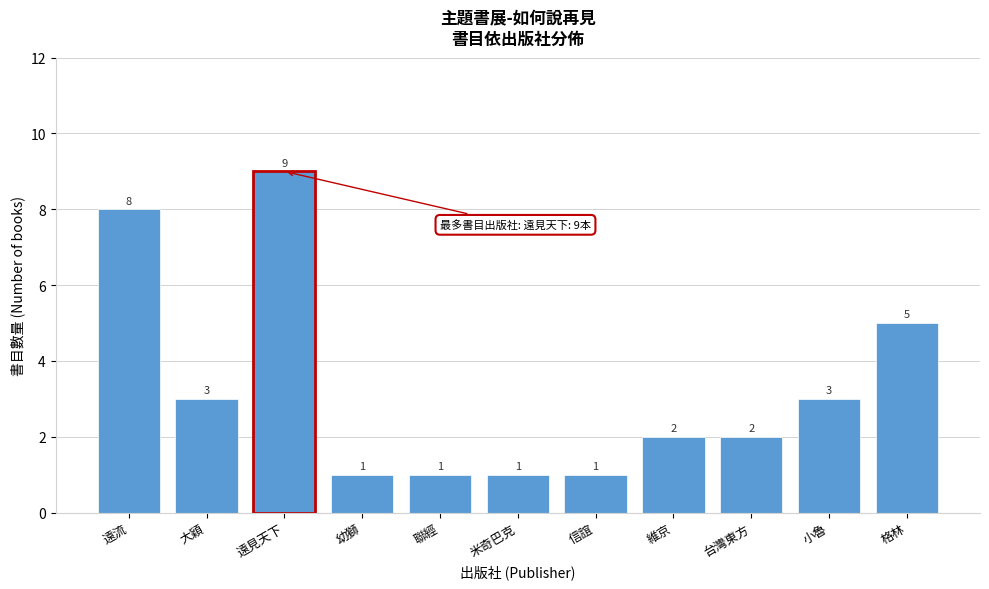

Reading left to right, what are all the values shown in this chart?

8	3	9	1	1	1	1	2	2	3	5